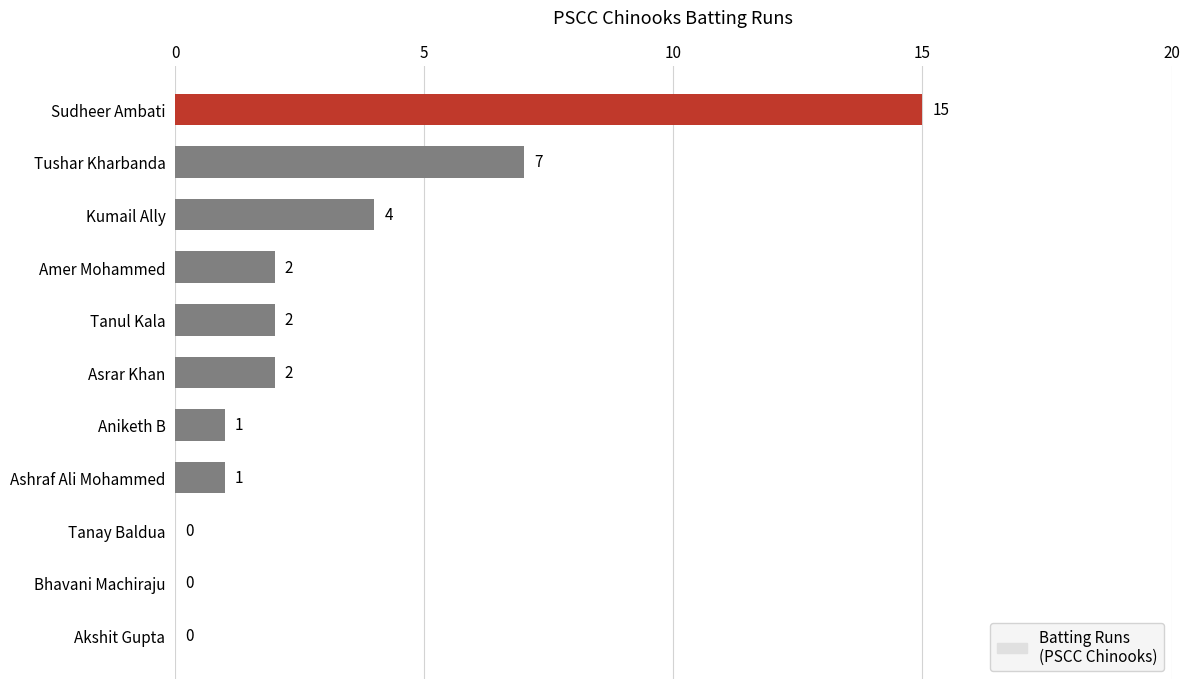

What value does the data have at Tushar Kharbanda, to the nearest 10?

10